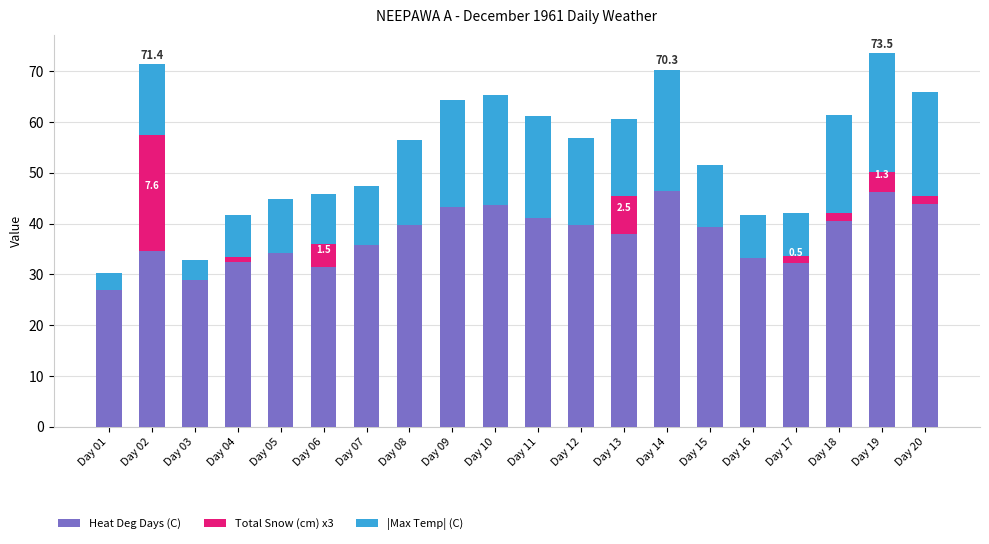

What is the total value across all series at Day 06?

45.9